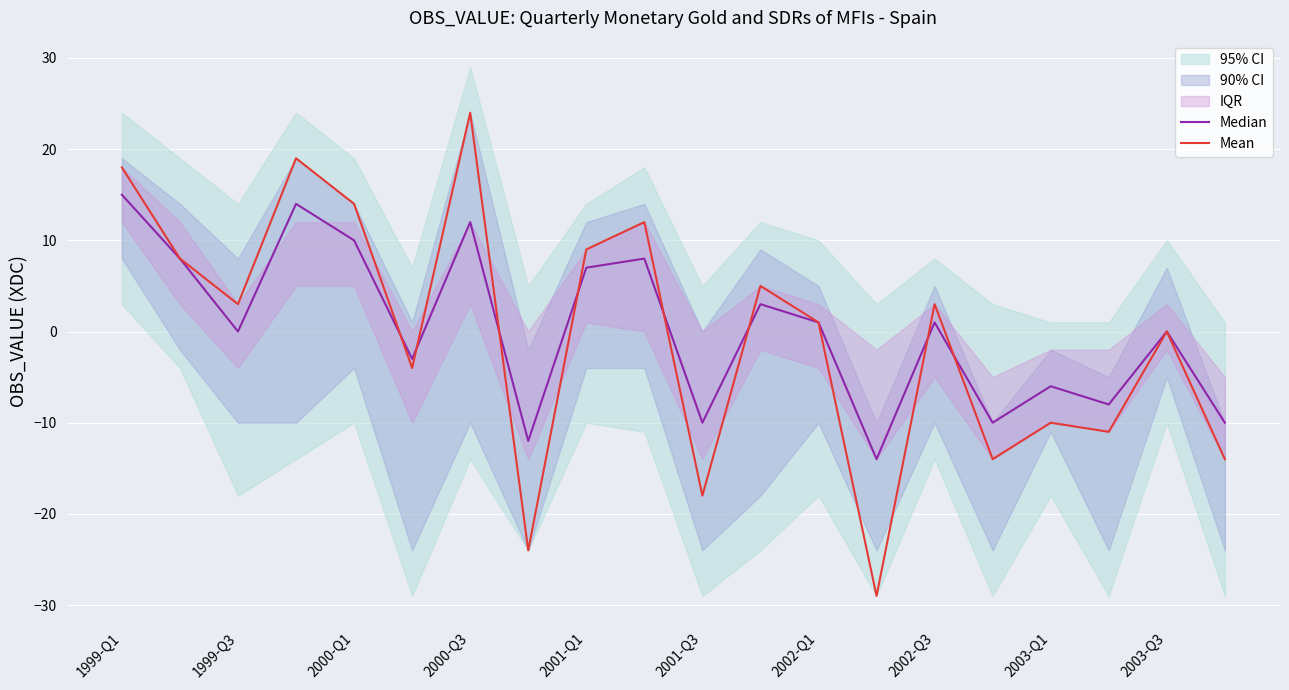

What is the lowest value of the Mean series?

-29